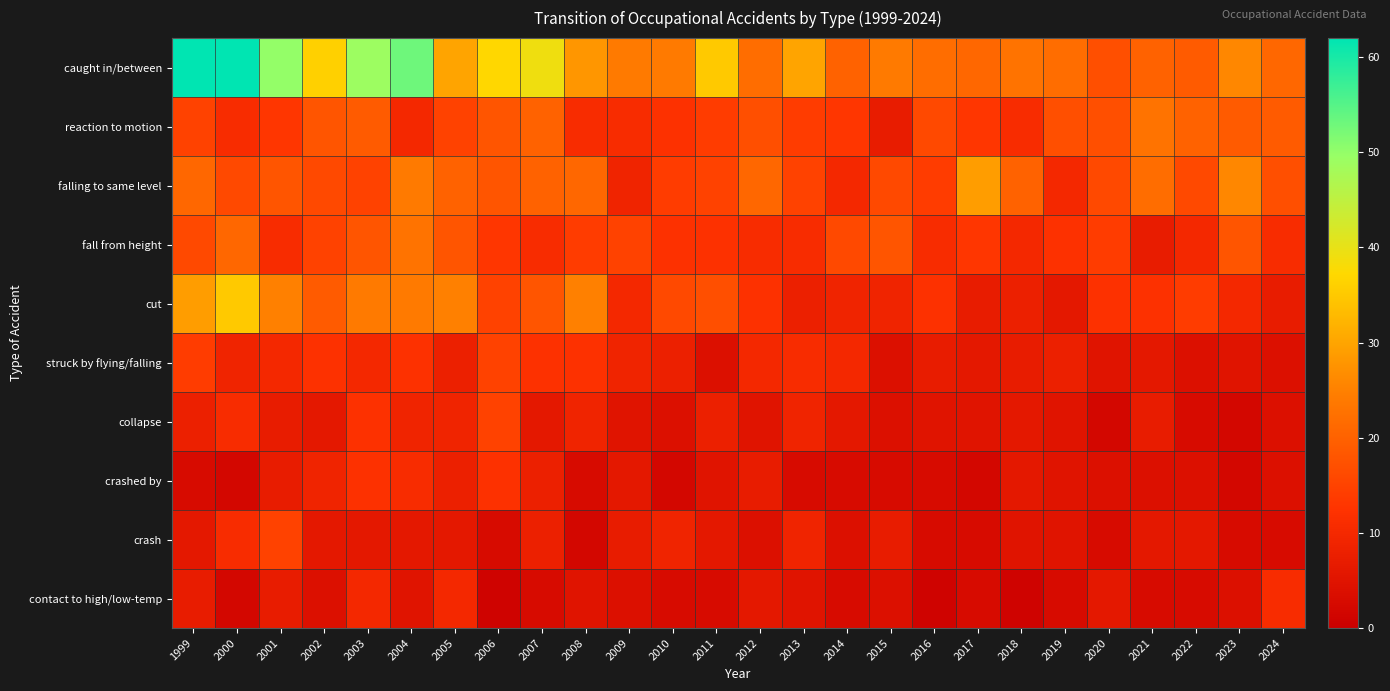

Which series has the largest range (max minus min)?

caught in/between